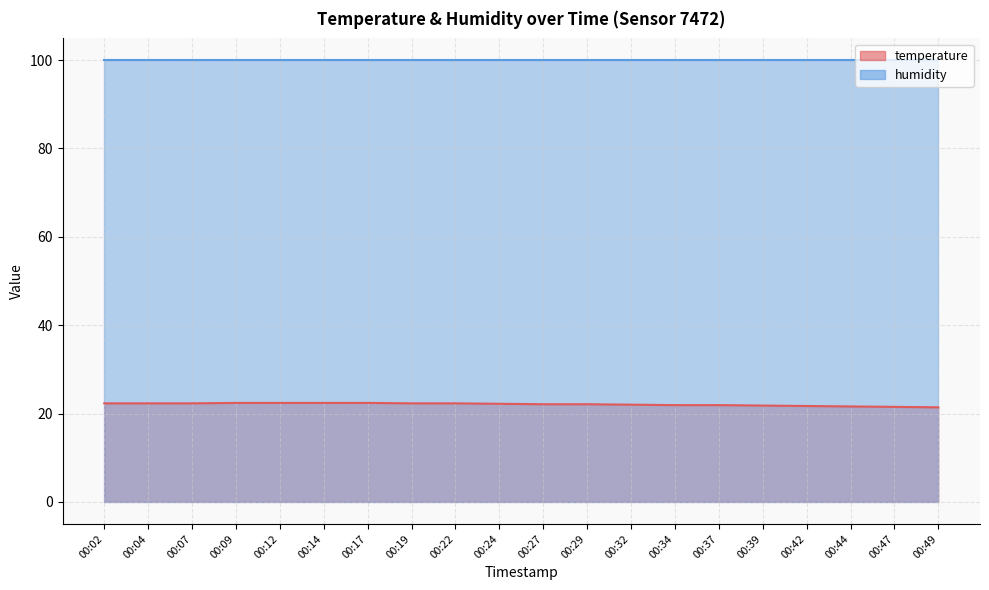

What is the value of the 15th point from the left?

21.9